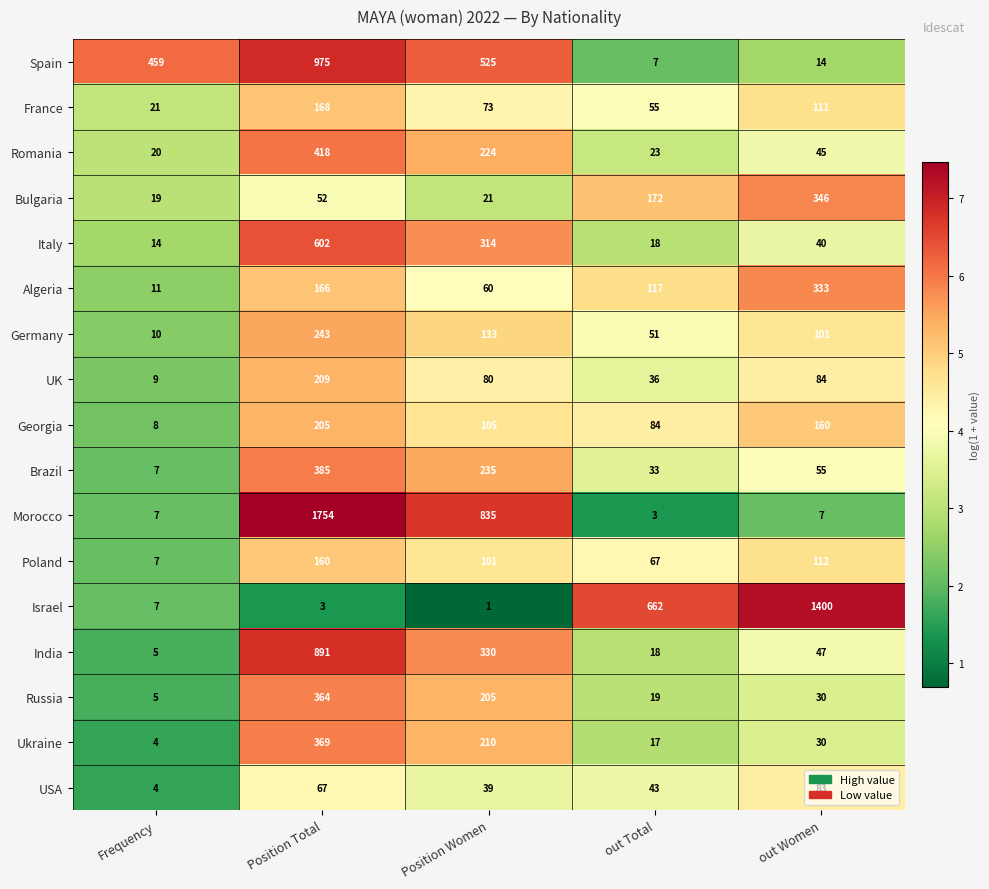

What is the sum of all Algeria values?

687